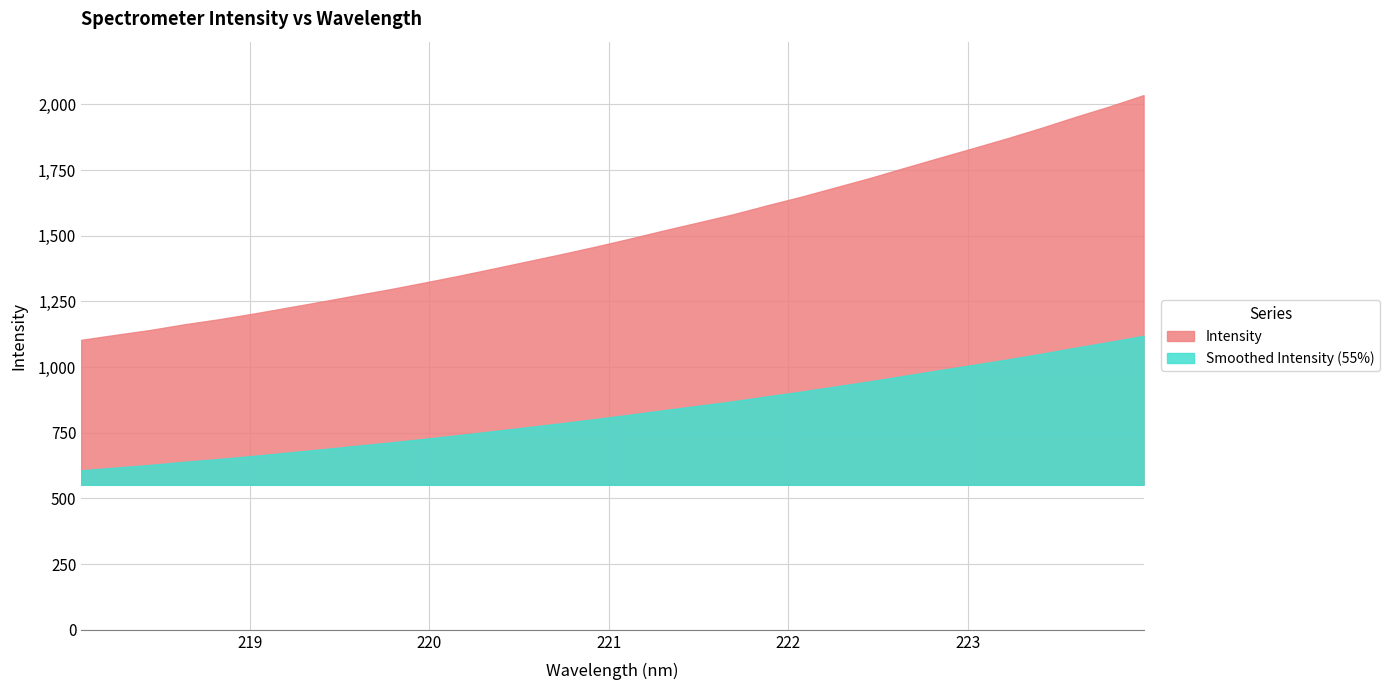

Between 221.6902 and 222.263, which is larger?

222.263